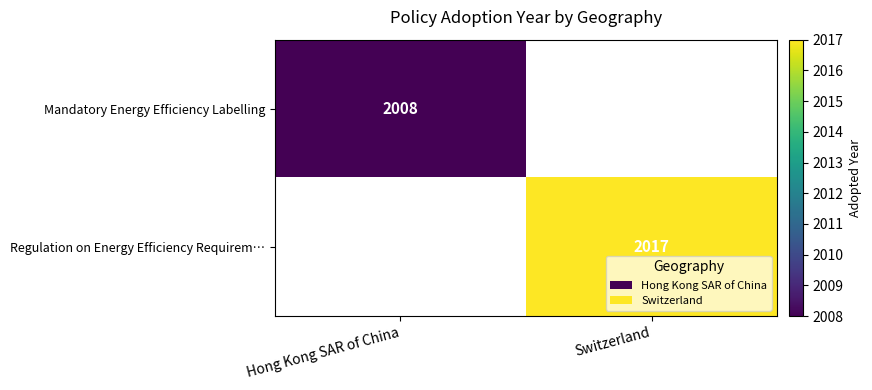

The value of Regulation on Energy Efficiency Requirem… at Switzerland is 2787.0. True or false?

False